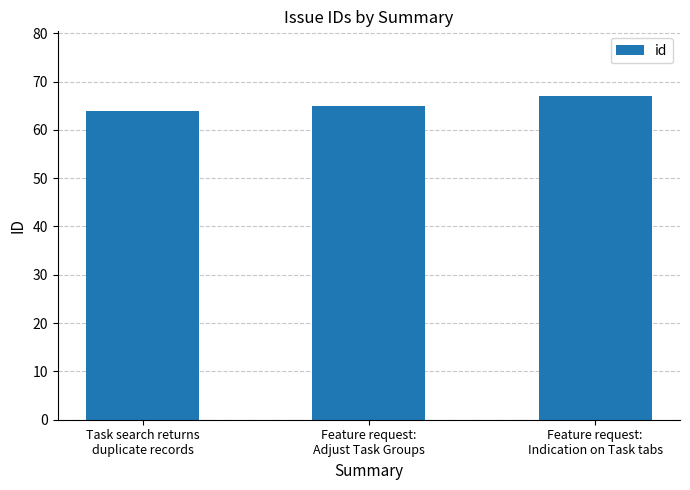

What is the minimum value shown in the chart?

64